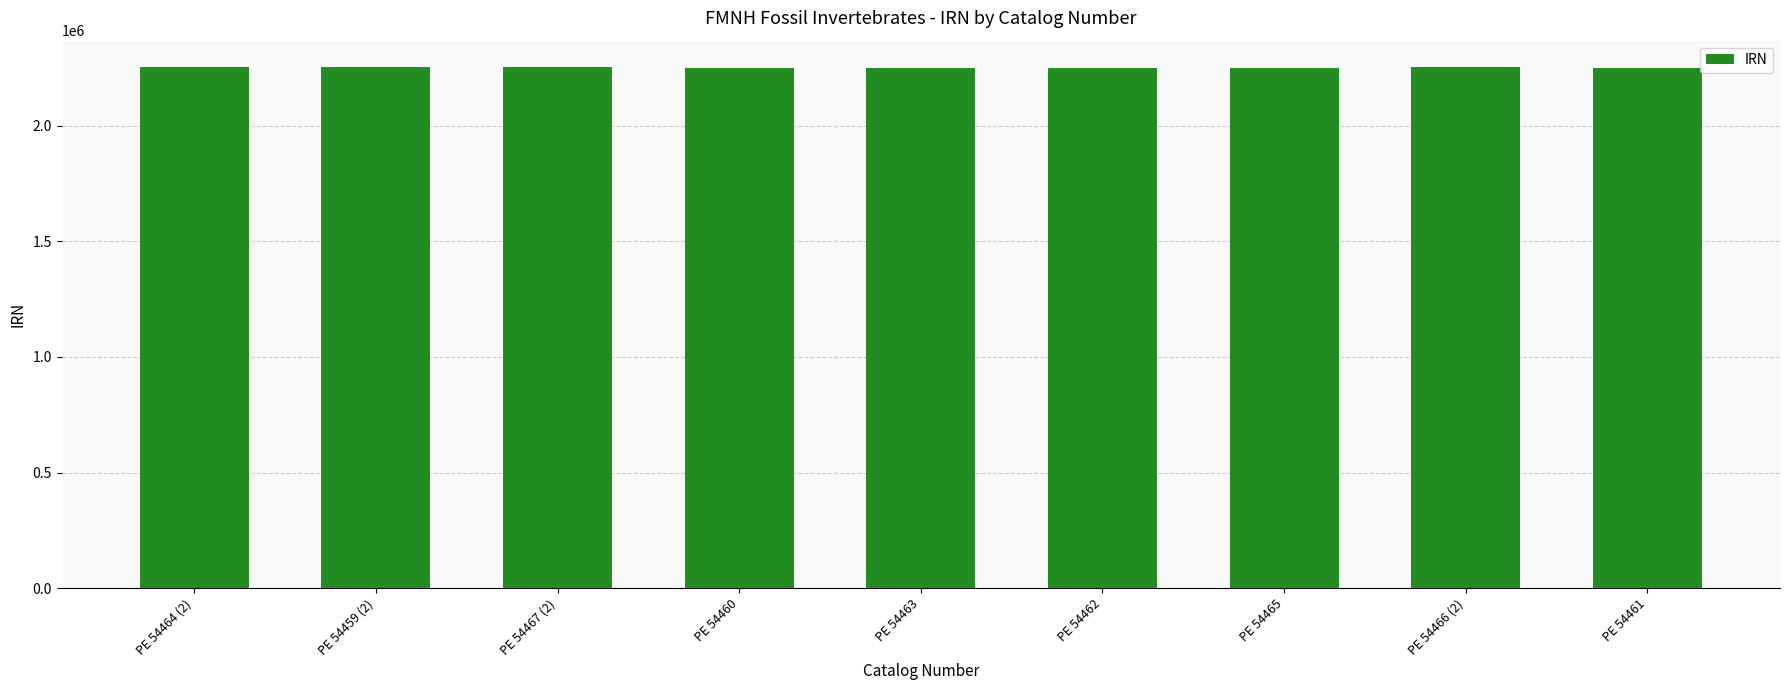

The chart shows a value of 2251013 at PE 54460. True or false?

True